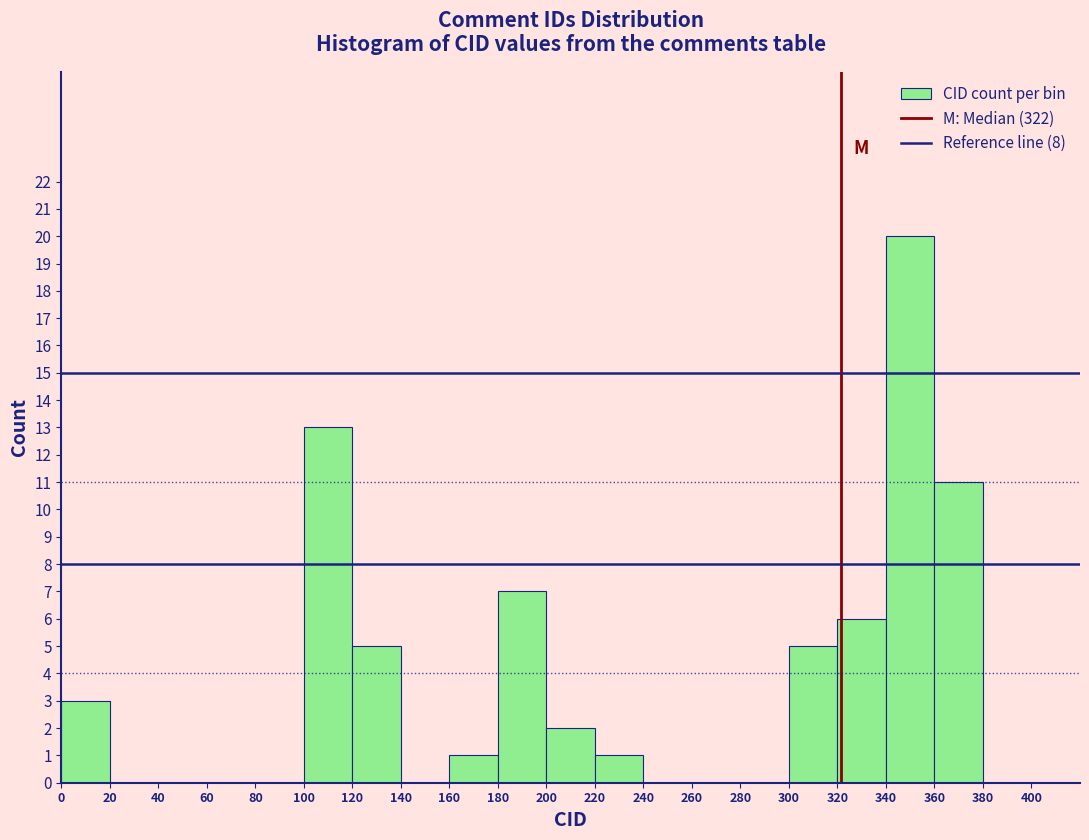

Which range on the x-axis has the tallest bar?

340 to 360